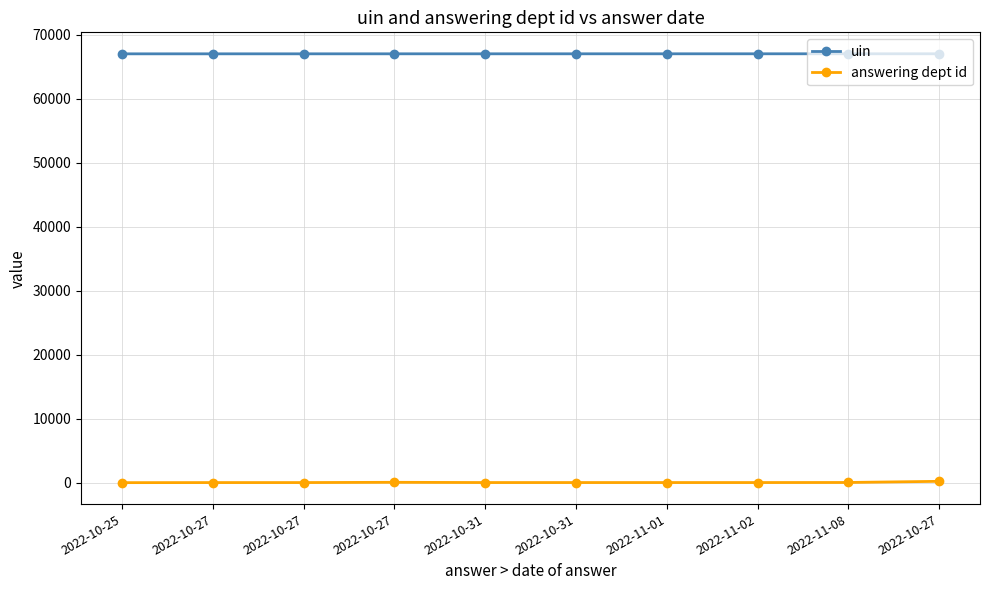

What is the sum of all answering dept id values?

385